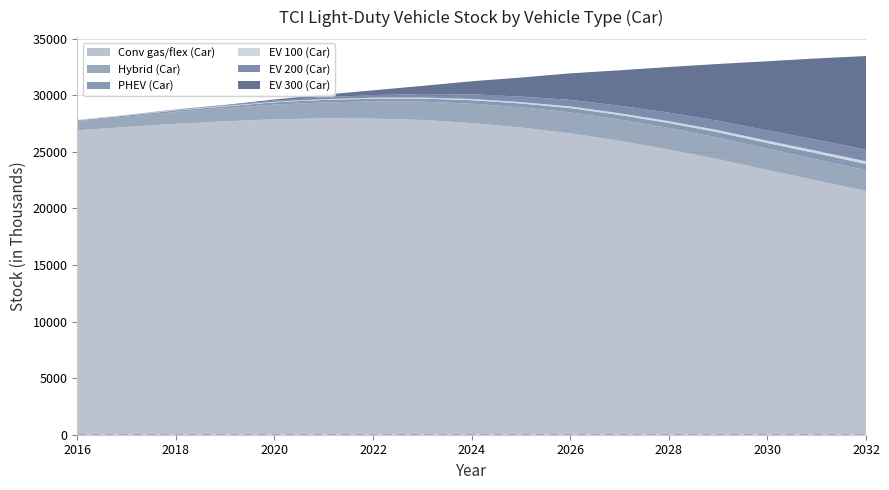

Reading left to right, what are all the values shown in this chart?

Conv gas/flex (Car): 26910	27200	27480	27700	27880	27960	27940	27820	27550	27150	26640	25980	25210	24350	23400	22470	21540
Hybrid (Car): 800	920	1050	1160	1300	1410	1520	1620	1710	1790	1850	1870	1910	1900	1880	1860	1830
PHEV (Car): 70	100	130	150	200	220	240	270	310	340	380	410	430	480	500	540	560
EV 100 (Car): 40	40	40	50	50	70	90	90	110	120	150	160	170	190	210	220	240
EV 200 (Car): 10	10	40	50	100	170	230	310	410	490	580	660	750	830	910	980	1030
EV 300 (Car): 0	0	10	40	100	220	420	720	1150	1680	2340	3130	4030	5020	6110	7190	8270